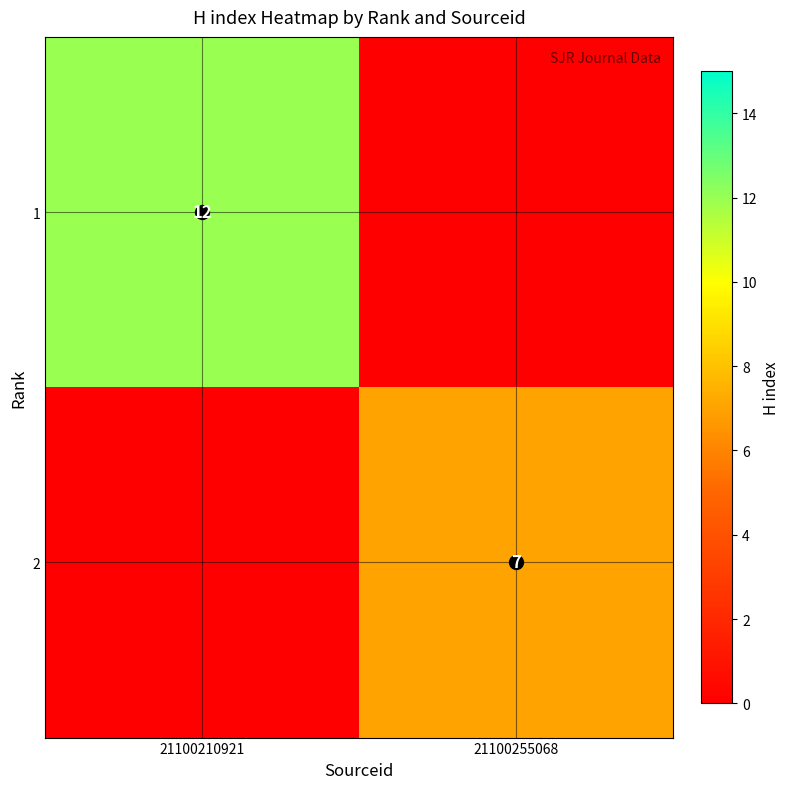

Is it true that 1 equals 12 at 21100210921?

True